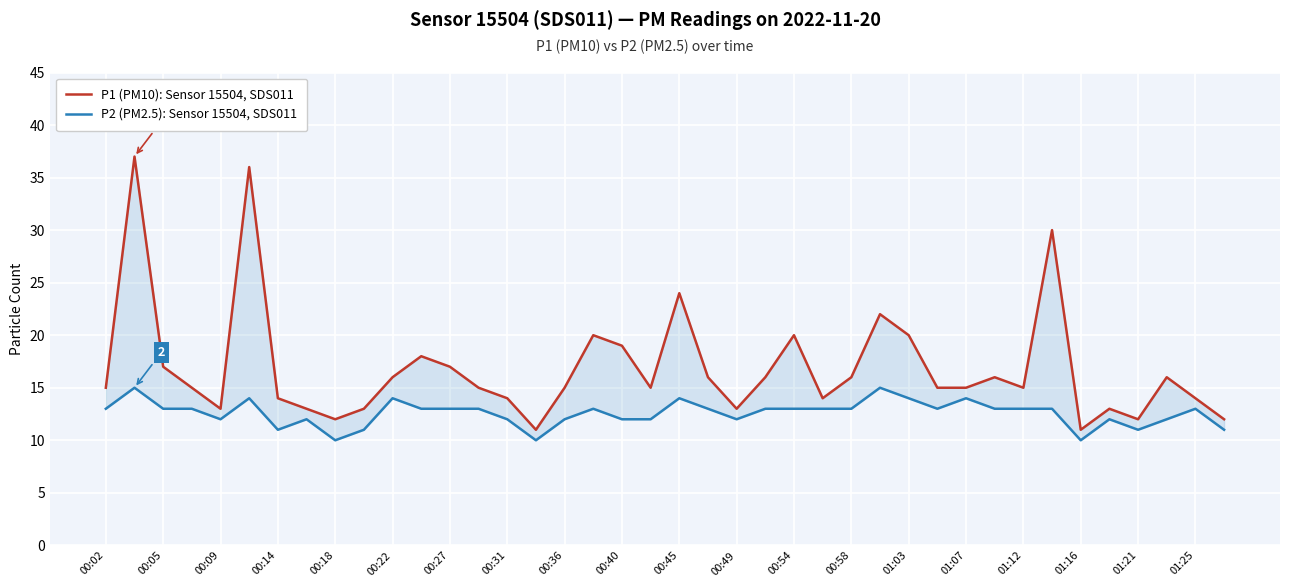

How many distinct data groups are displayed?

2